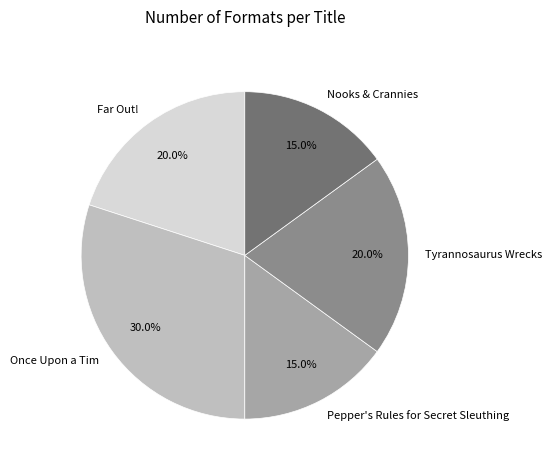

To the nearest percent, what is the combined percentage of Nooks & Crannies and Pepper's Rules for Secret Sleuthing?

30%